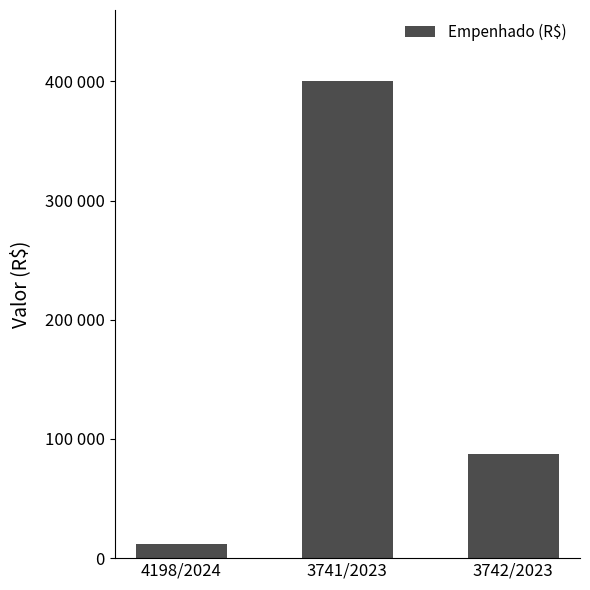

The chart shows a value of 87520.7 at 3742/2023. True or false?

True